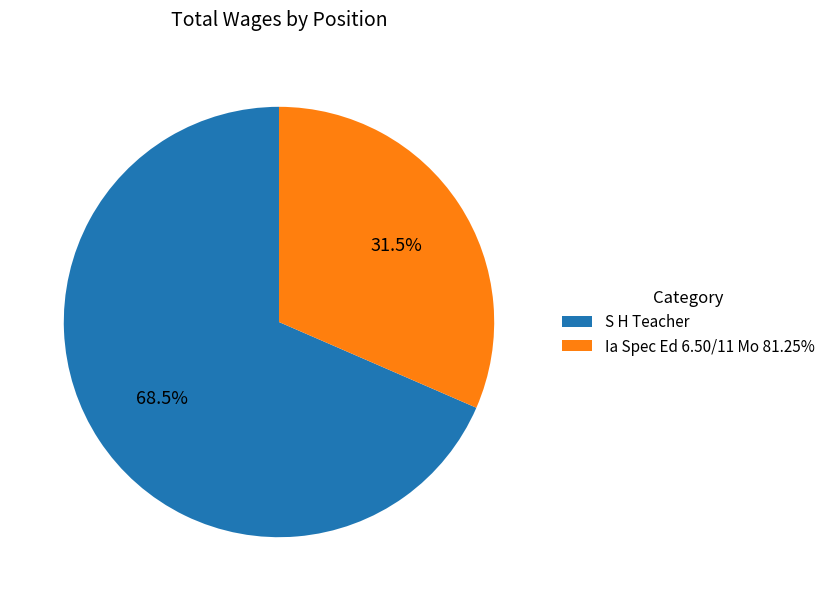

Is it true that S H Teacher is 81% of the pie?

False